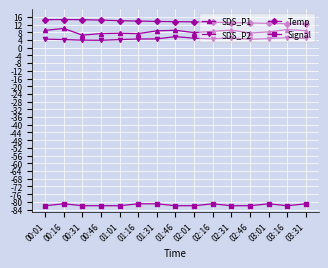

Does the chart have visible grid lines?

Yes